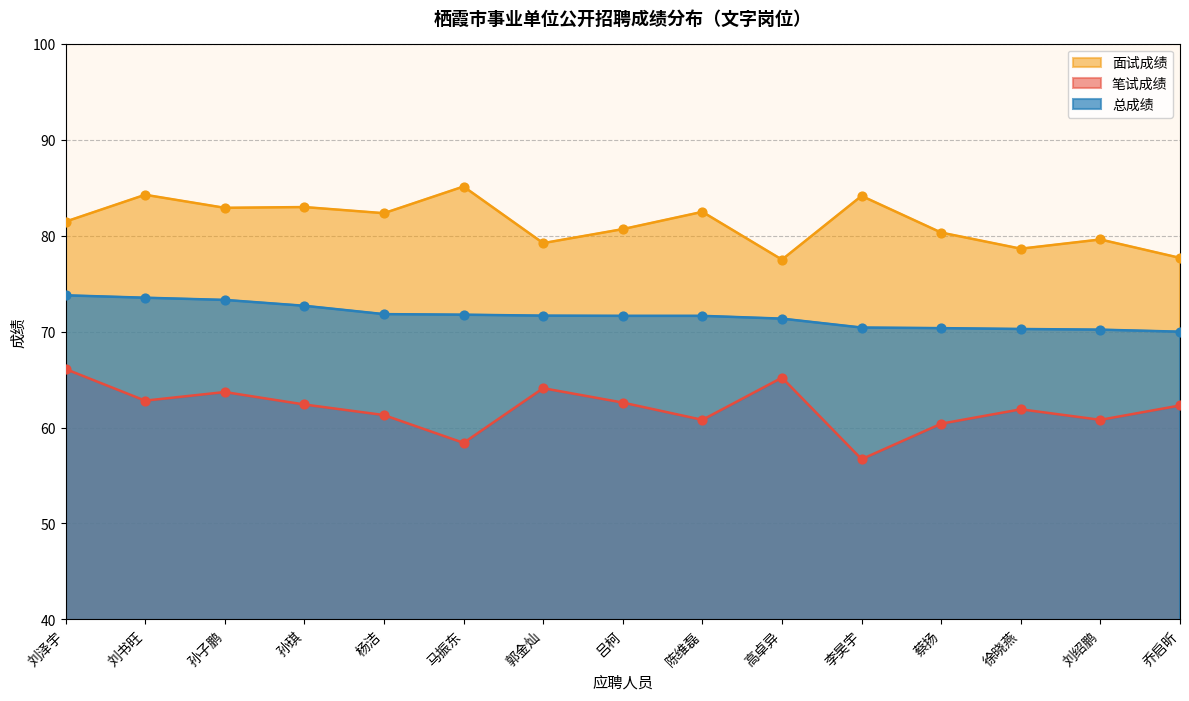

Which series contains the highest Y value?

面试成绩